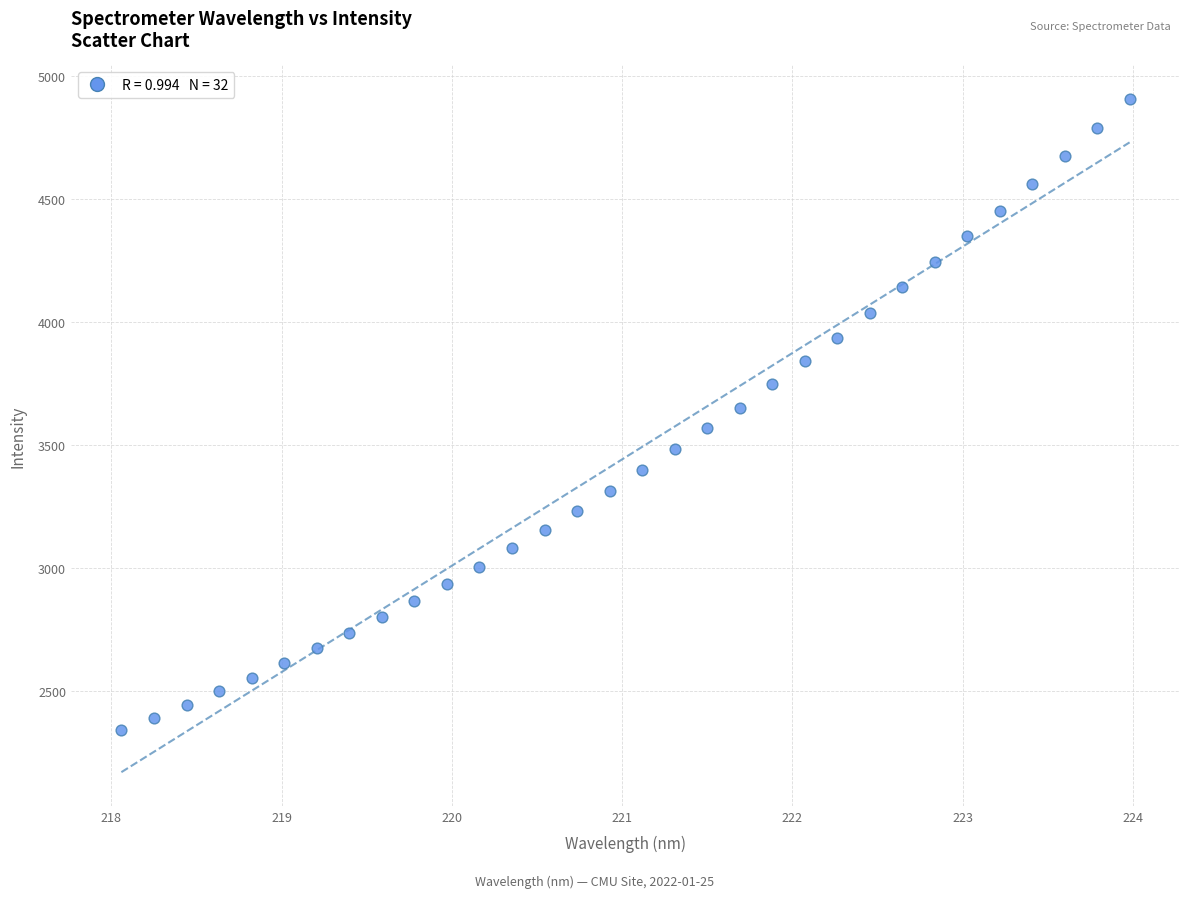

What is the range of X values (max minus min)?

5.9